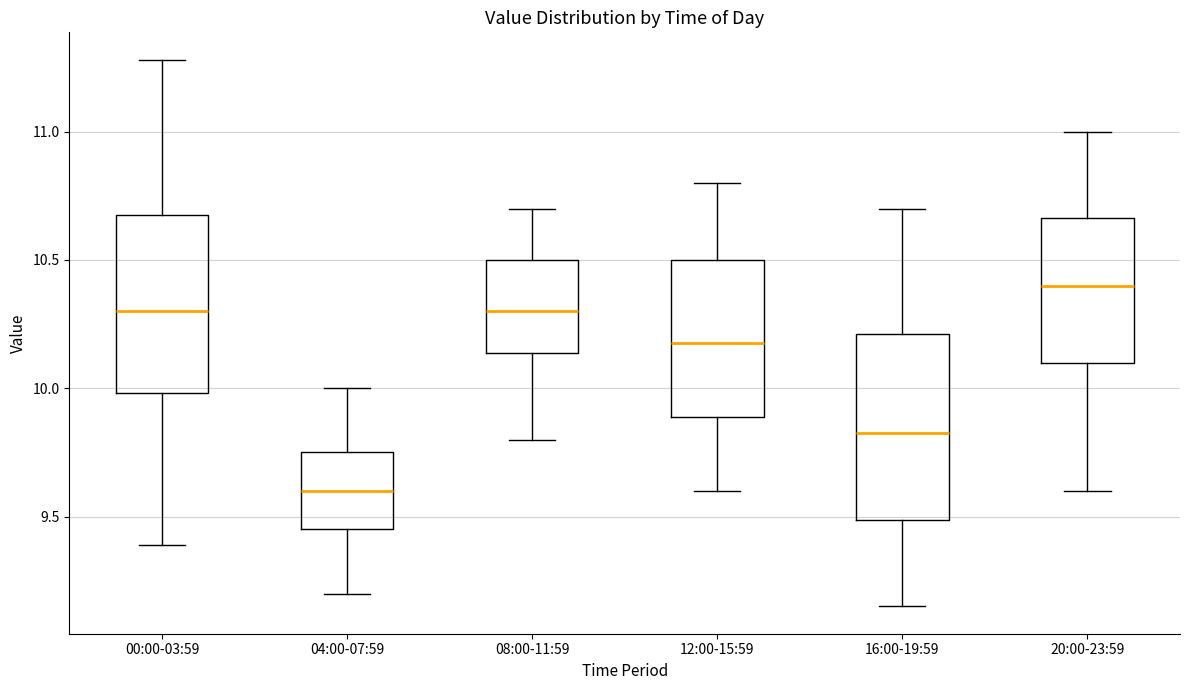

Reading left to right, transcribe this box plot: for each box, give where its median line is, the range the box spans, and where its two whiskers end, as read against the y-axis. The values are not printed on the chart, so give them approximately, as read against the axis.

00:00-03:59: median 10.30, box 10.00 to 10.70, whiskers 9.40 to 11.30
04:00-07:59: median 9.60, box 9.45 to 9.75, whiskers 9.20 to 10.00
08:00-11:59: median 10.30, box 10.15 to 10.50, whiskers 9.80 to 10.70
12:00-15:59: median 10.20, box 9.90 to 10.50, whiskers 9.60 to 10.80
16:00-19:59: median 9.85, box 9.50 to 10.20, whiskers 9.15 to 10.70
20:00-23:59: median 10.40, box 10.10 to 10.65, whiskers 9.60 to 11.00